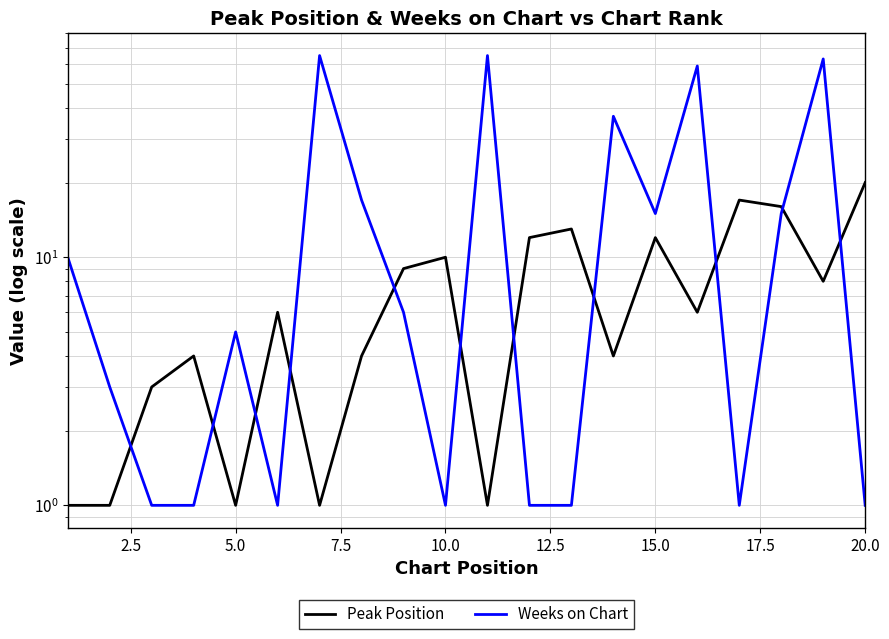

True or false: Peak Position and Weeks on Chart intersect in this chart.

True